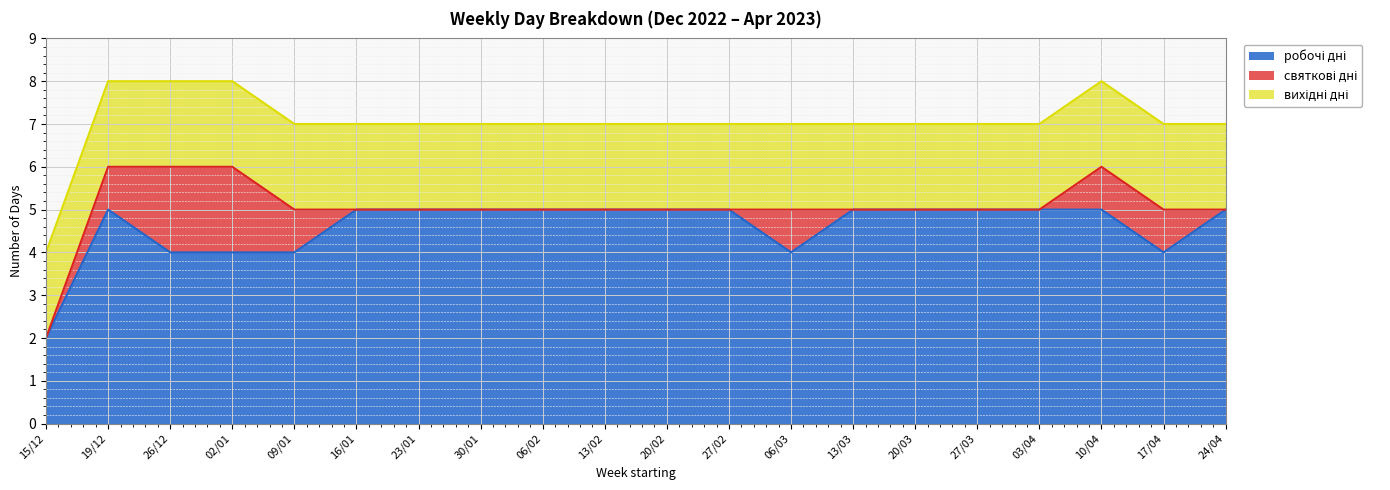

List the series in order of their peak value, lowest first.

святкові дні, вихідні дні, робочі дні